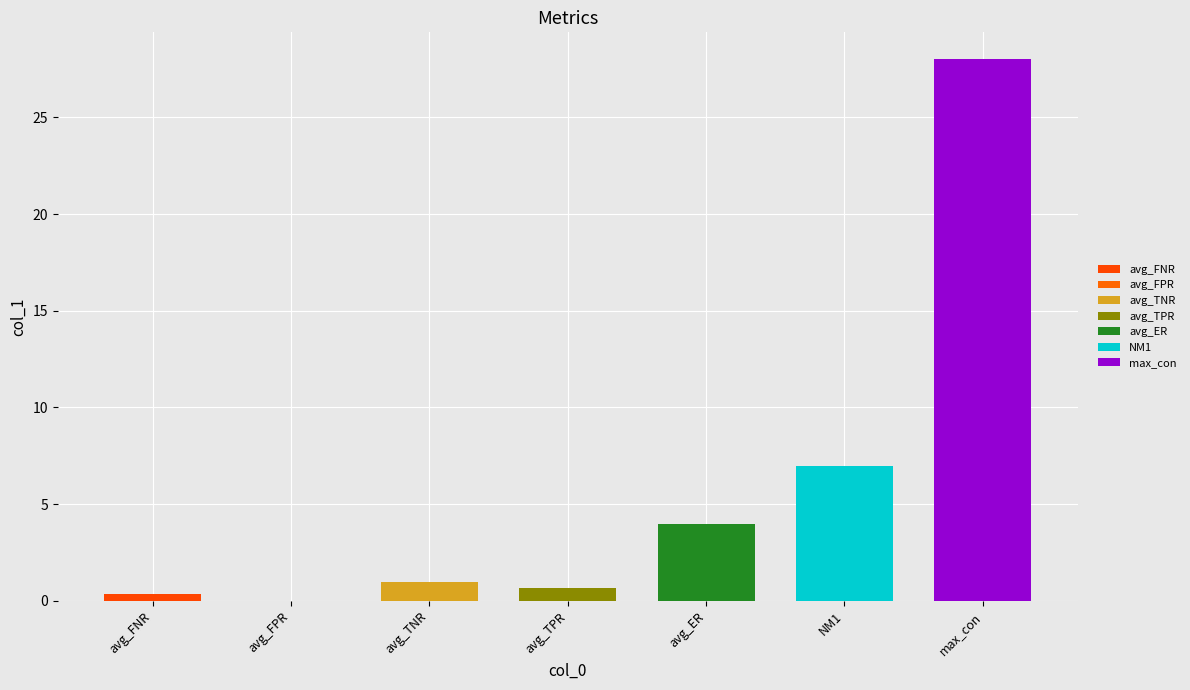

What value does the data have at avg_TPR?

0.7